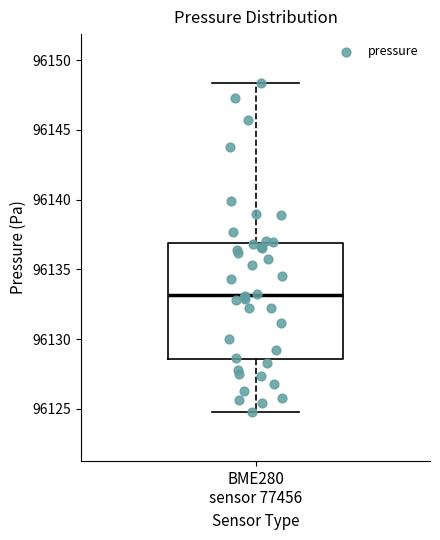

Read this box plot against the y-axis: the position of the median line, the range covered by the box, and the ends of both whiskers. The values are not printed on the chart, so give them approximately, as read against the axis.

median 96133.0, box 96128.5 to 96137.0, whiskers 96125.0 to 96148.5